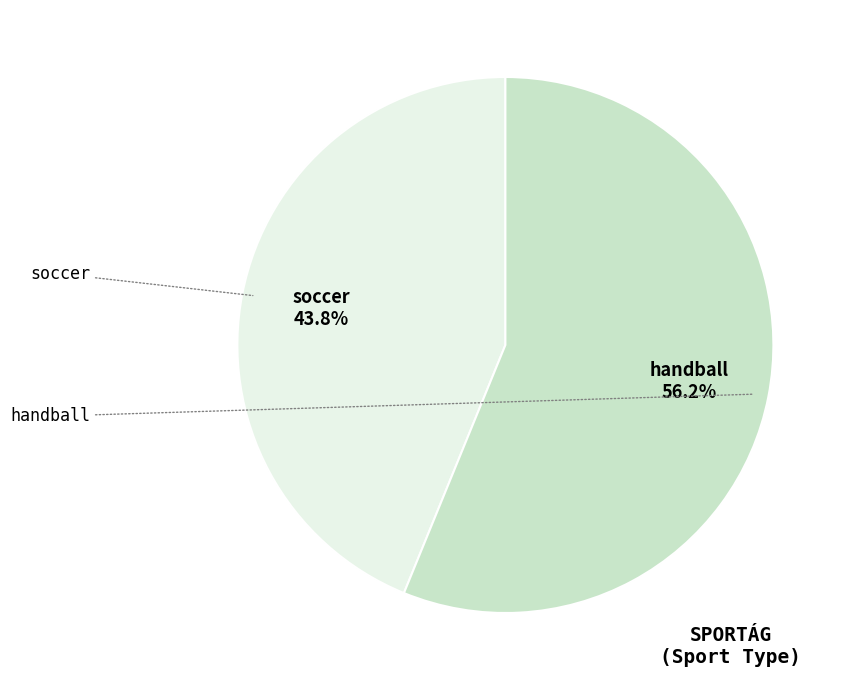

Approximately how many times larger is the value at soccer compared to handball?

0.8